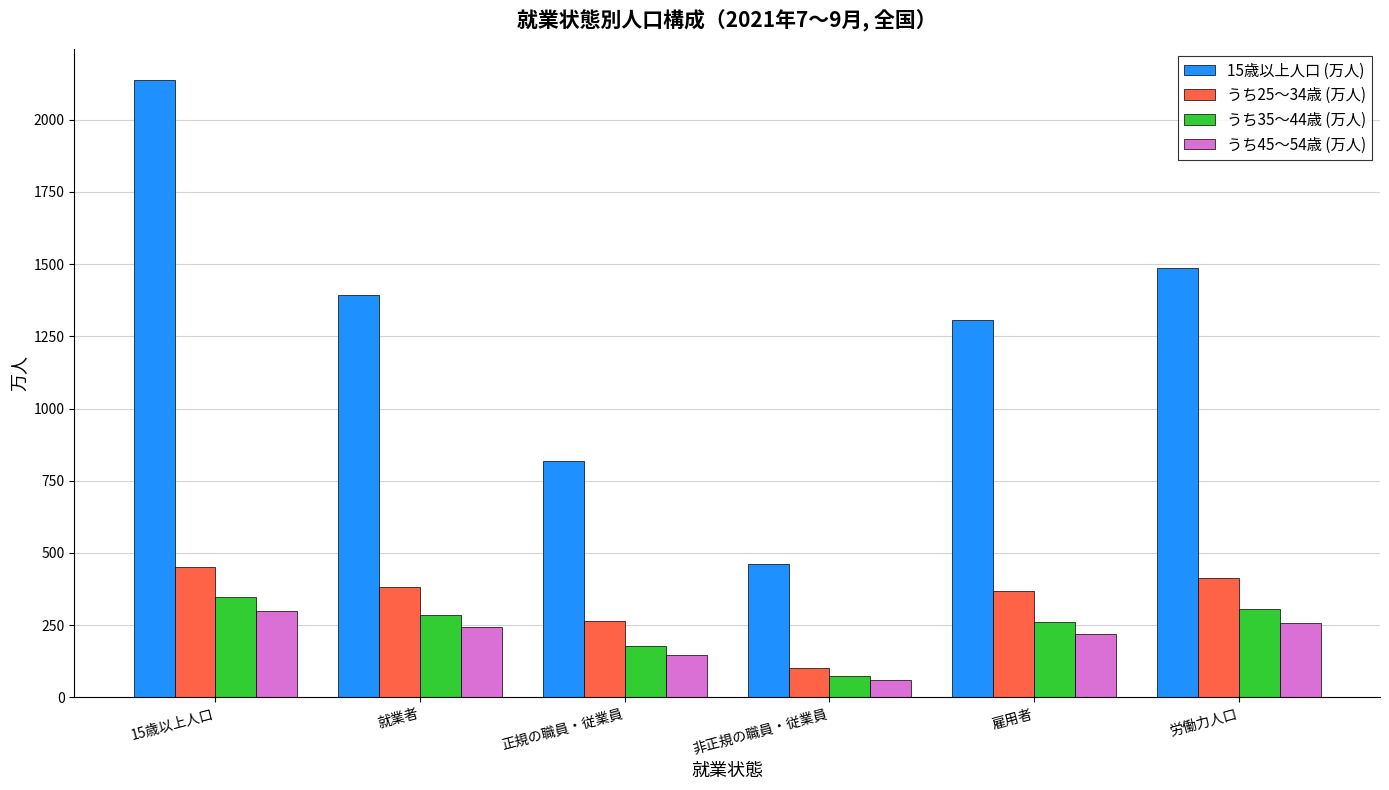

What is the total value across all series at 15歳以上人口?

3233